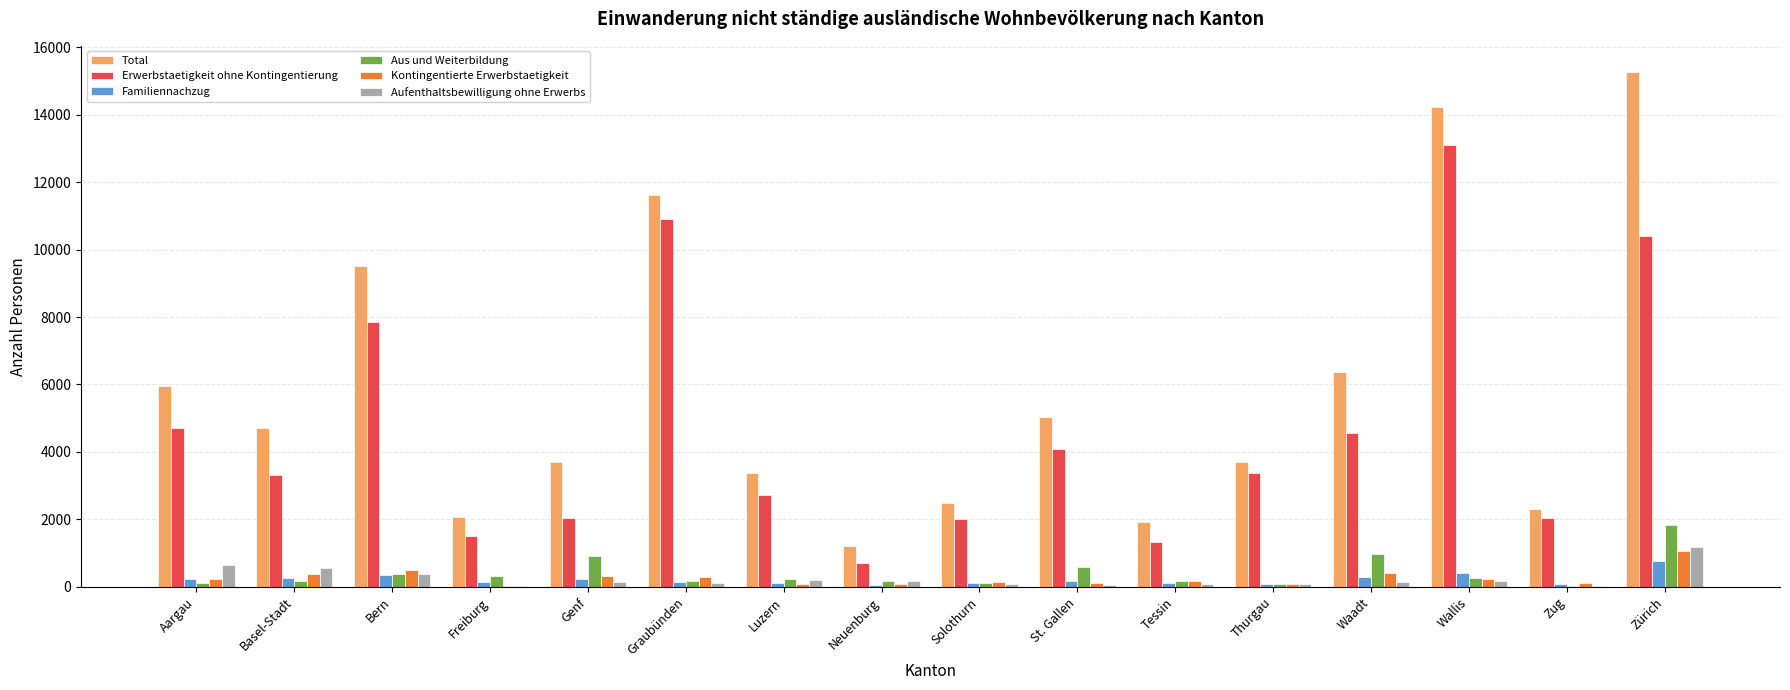

Between Solothurn and St. Gallen, which series saw the biggest shift?

Total